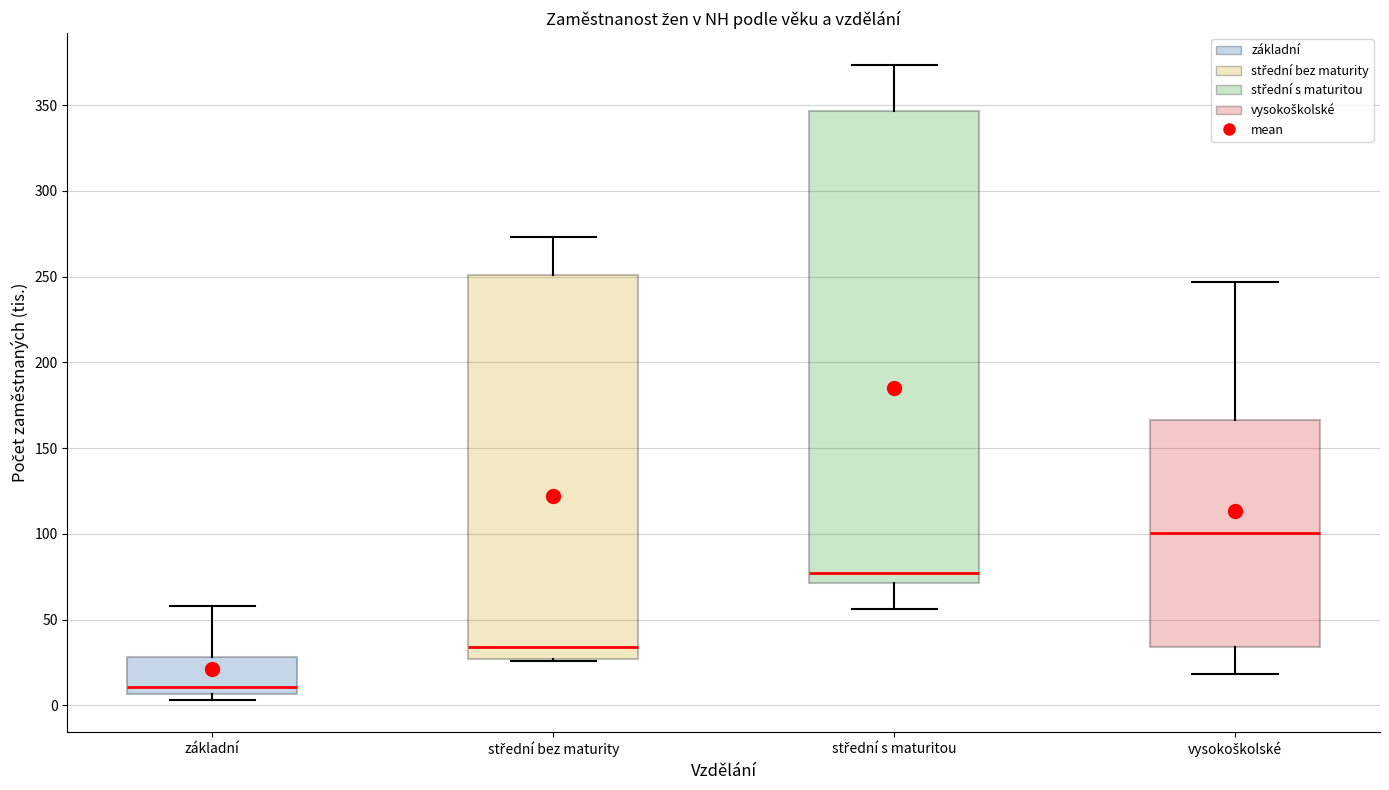

Comparing the boxes themselves (not the whiskers), which one is the tallest?

střední s maturitou